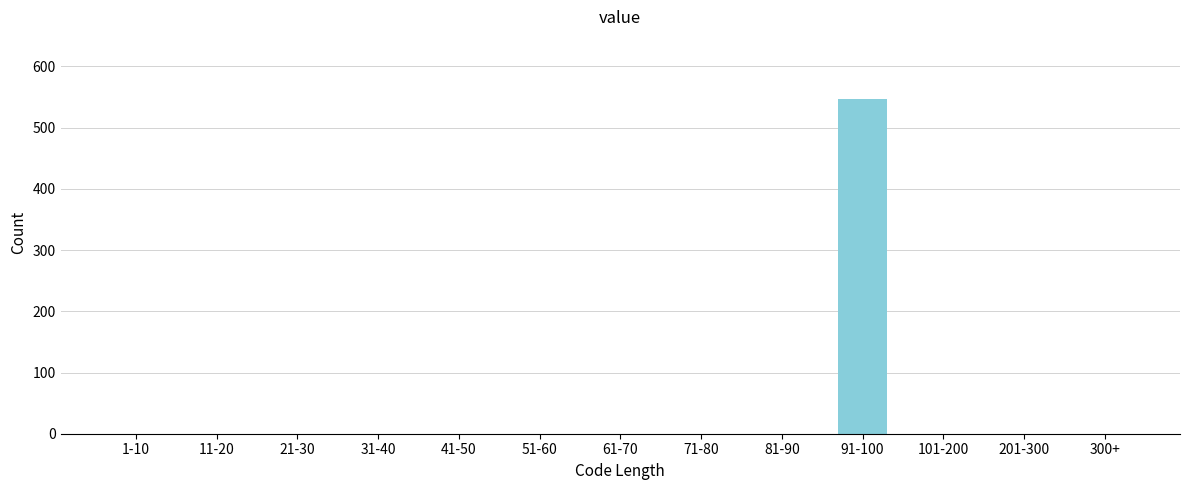

Reading left to right, what are all the values shown in this chart?

1-10=0	11-20=0	21-30=0	31-40=0	41-50=0	51-60=0	61-70=0	71-80=0	81-90=0	91-100=547	101-200=0	201-300=0	300+=0